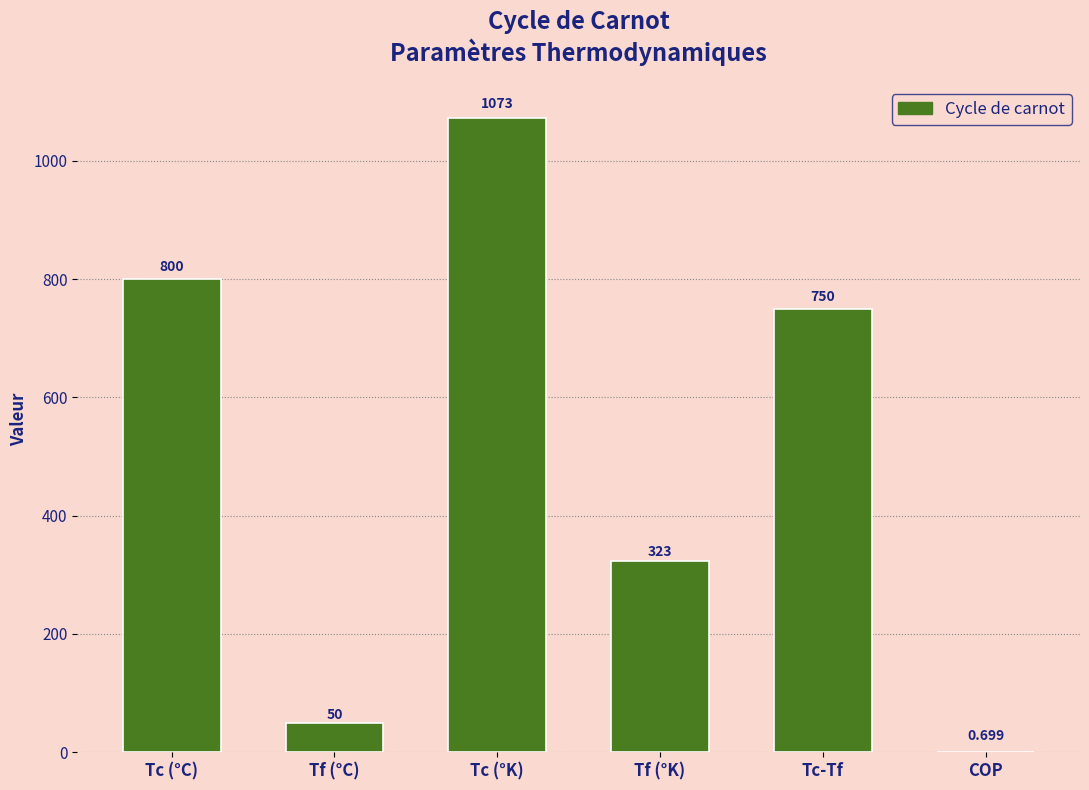

Approximately how many times larger is the value at Tc-Tf compared to Tf (°K)?

2.3